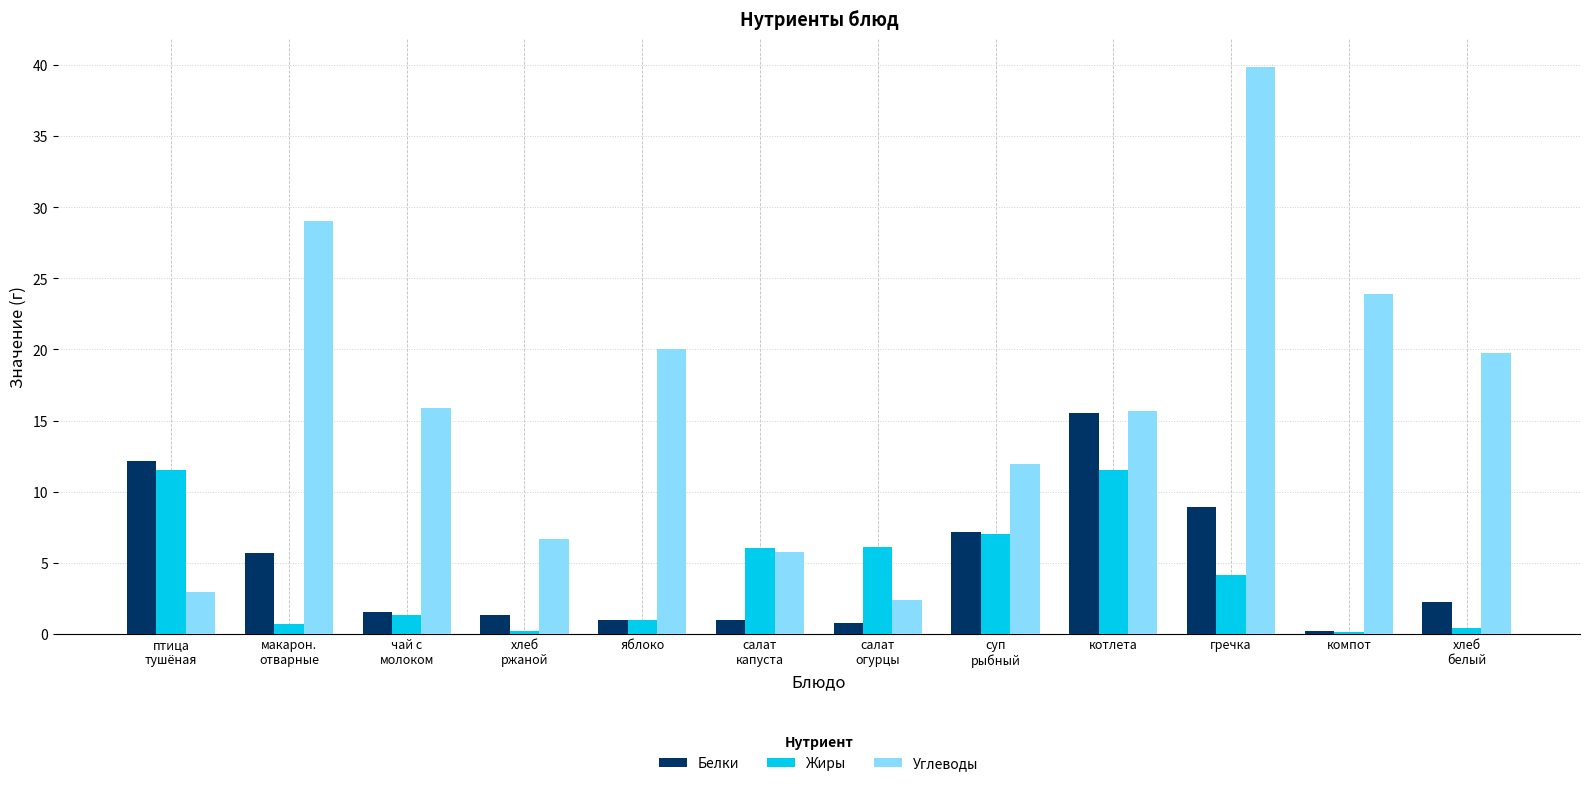

What is the total value across all series at хлеб
ржаной?

8.2